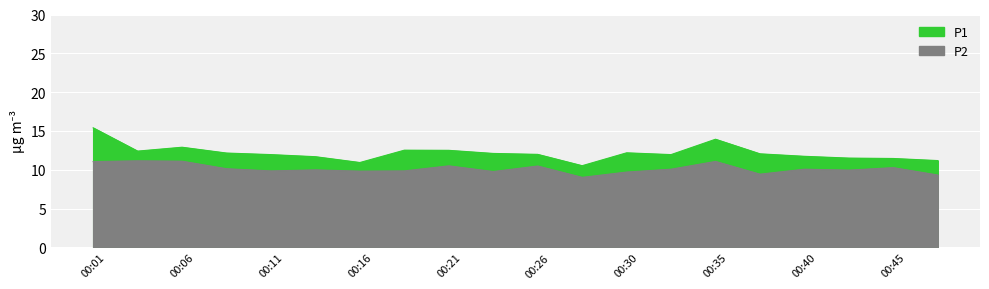

What is the difference between the maximum and minimum values in the P1 series?

4.9